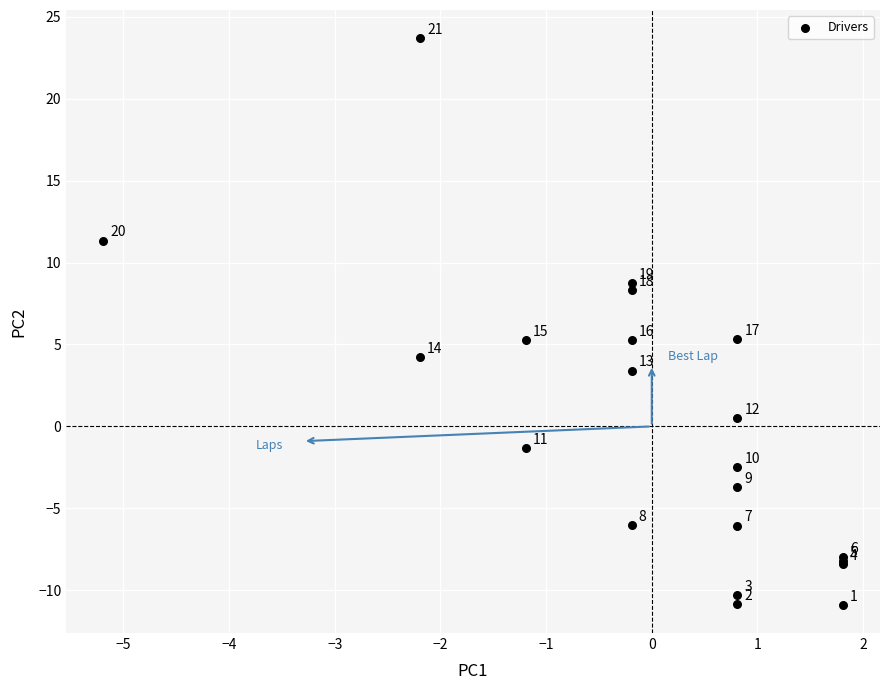

What Y value in the scatter plot is closest to 6?

5.4